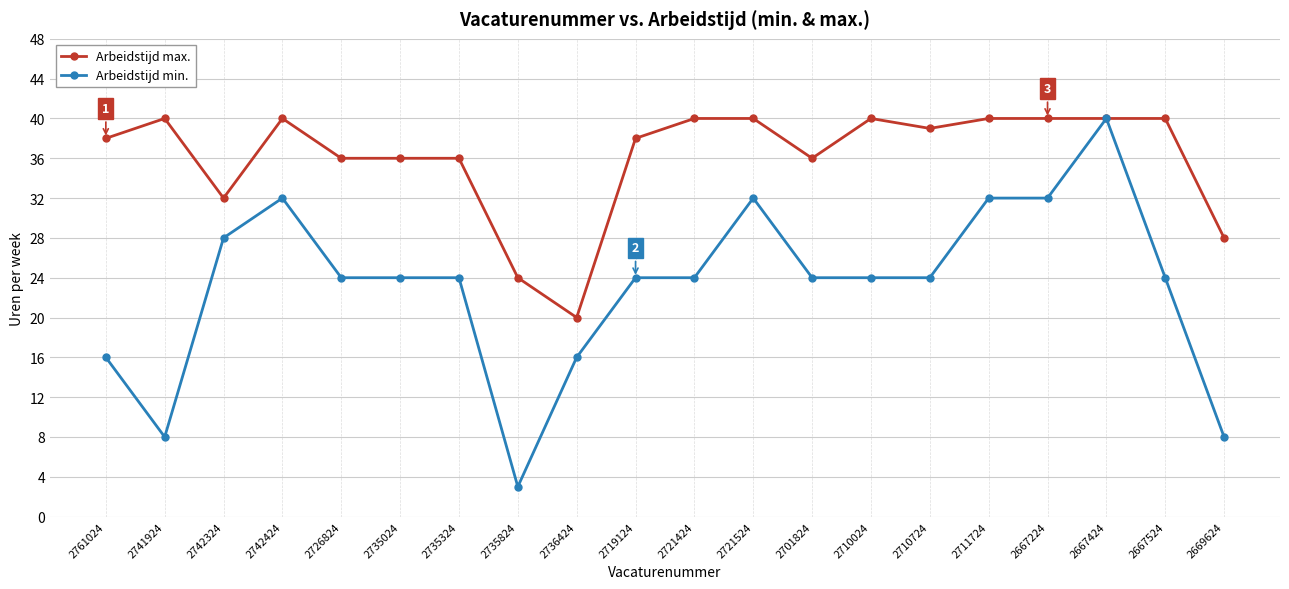

Where is the first local minimum for Arbeidstijd min.?

2741924